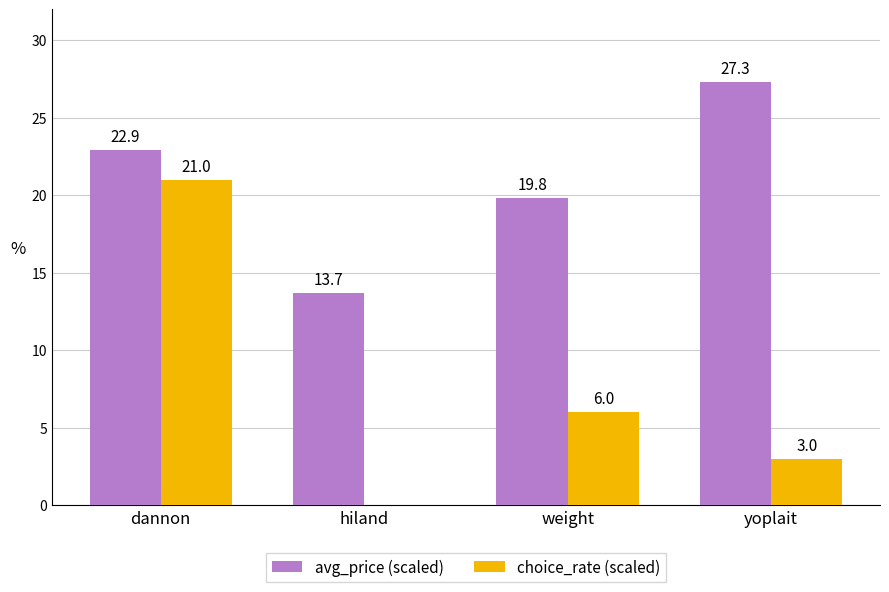

Which series has the widest spread of values?

choice_rate (scaled)